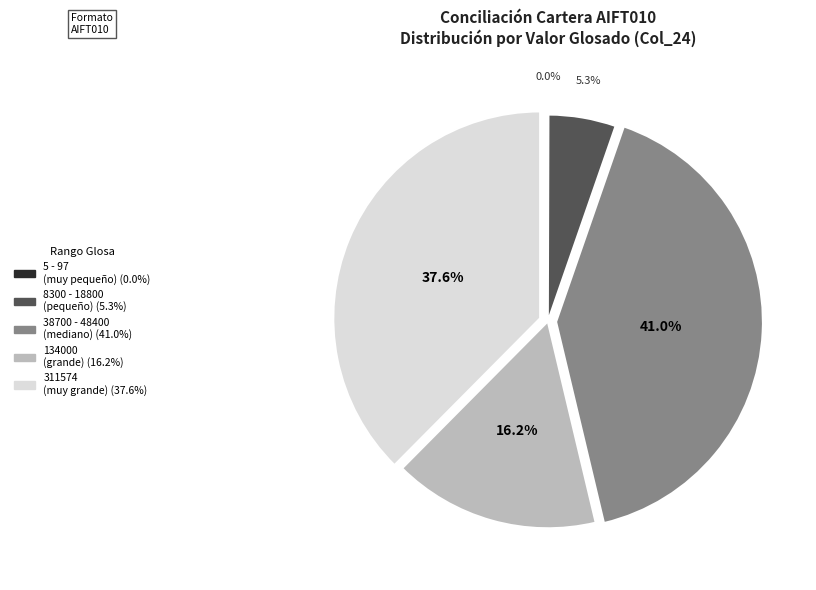

Is there any slice that represents more than half of the pie?

No